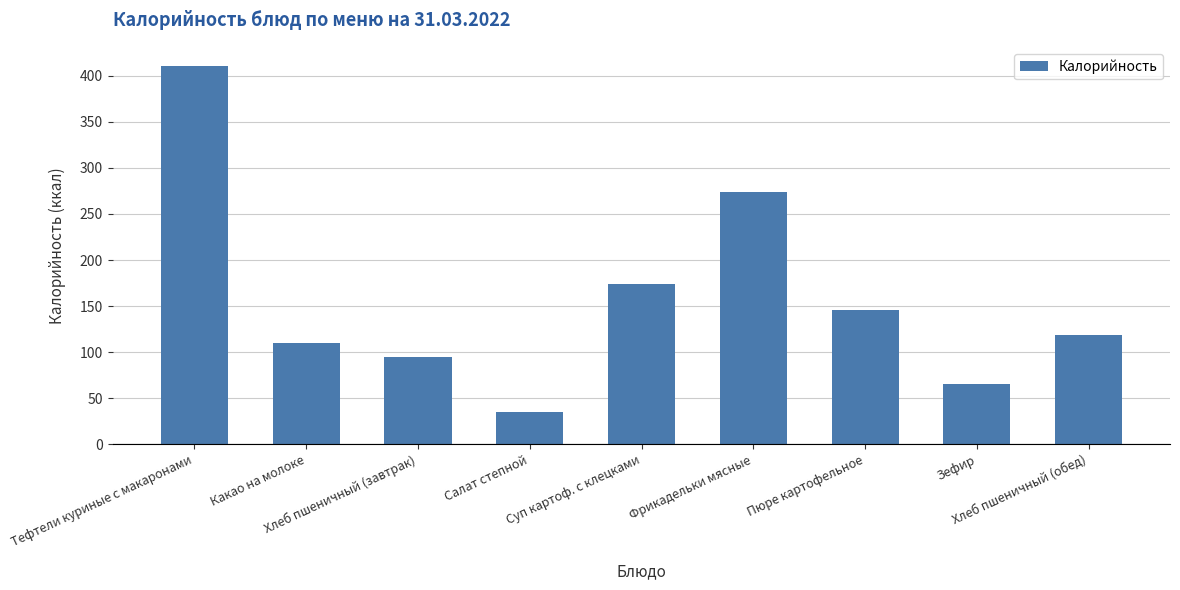

Read the value at Зефир.

65.2